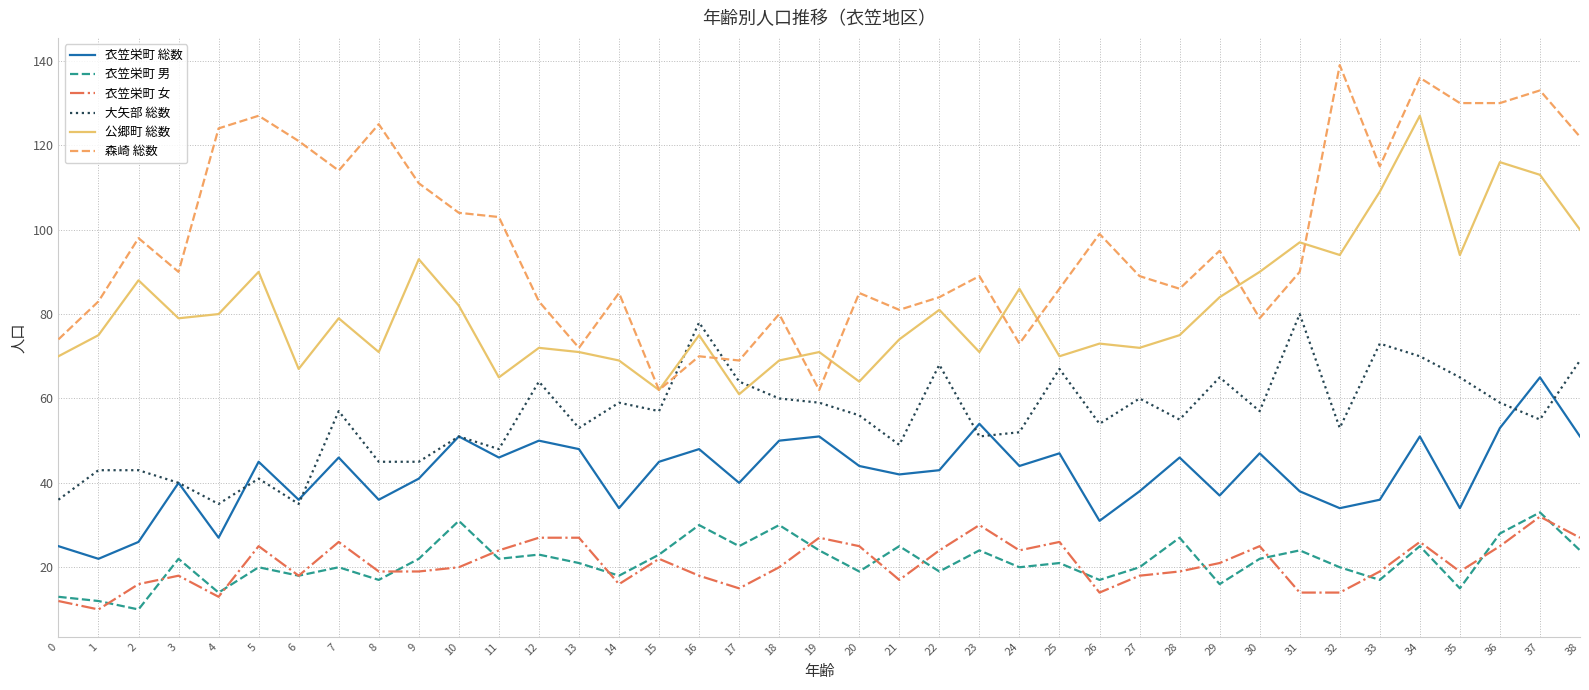

What is the total value across all series at 12?

319